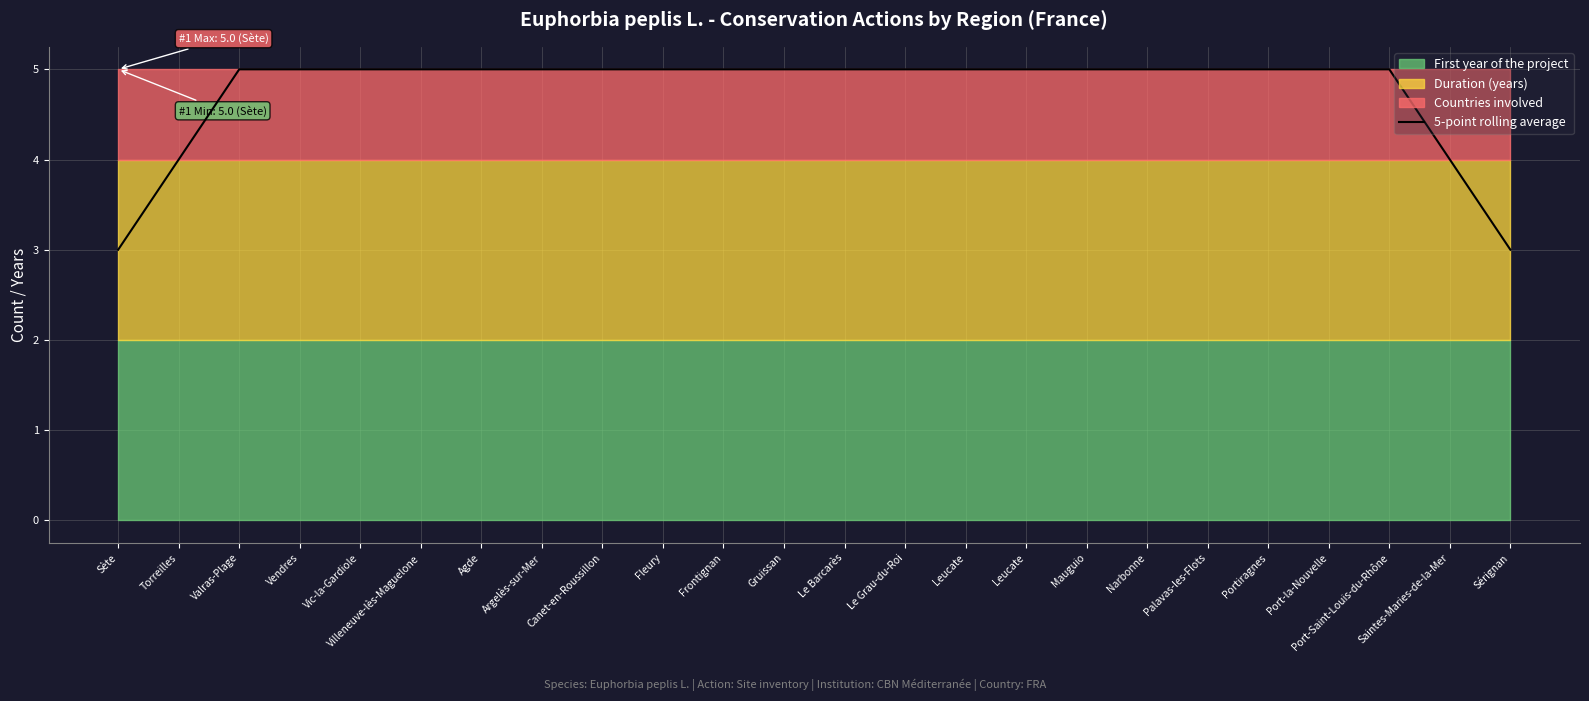

Which category has the lowest value across all series?

Sète